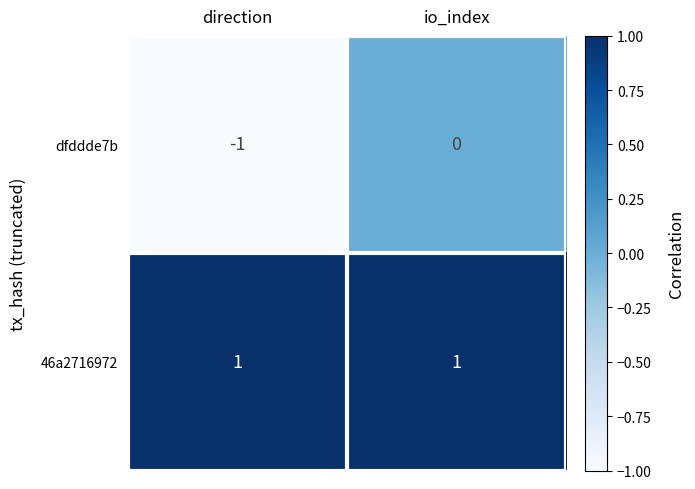

Rank the series by their average value, from highest to lowest.

46a2716972, dfddde7b